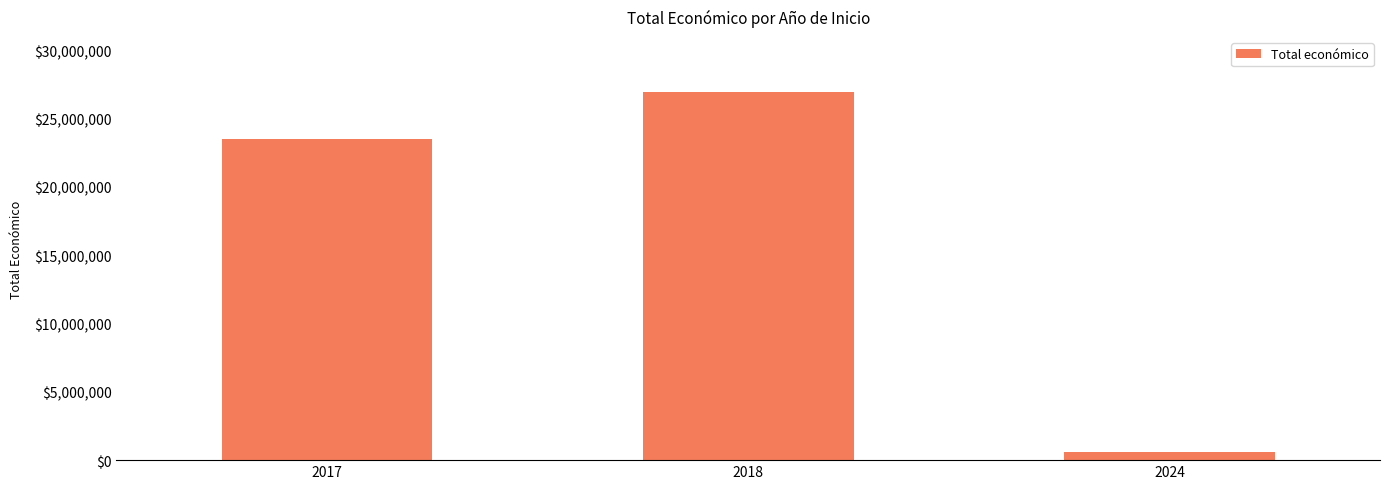

How many bars are there in total?

3